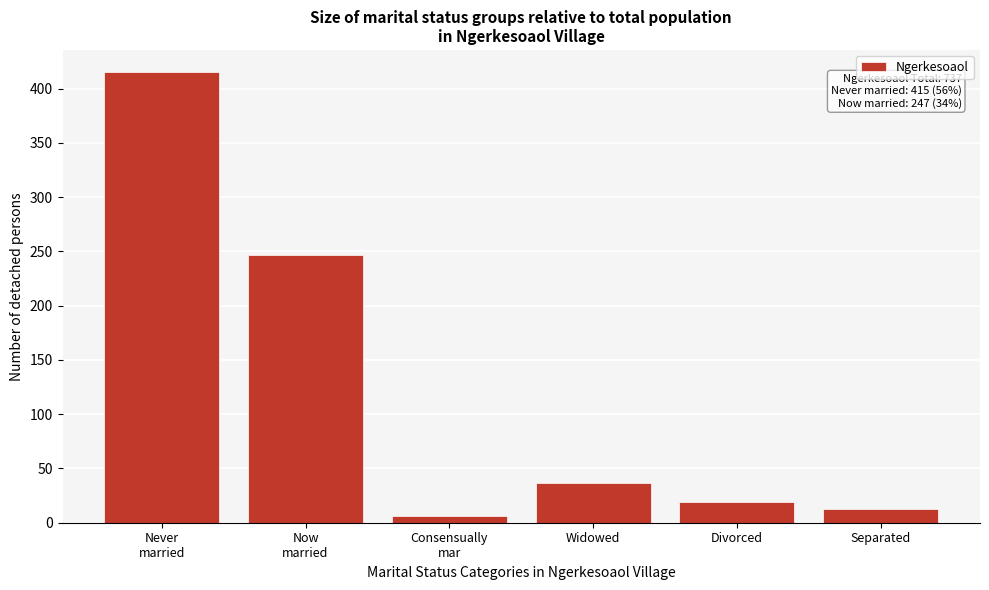

Reading left to right, list all the values displayed in this chart.

415	247	6	37	19	13